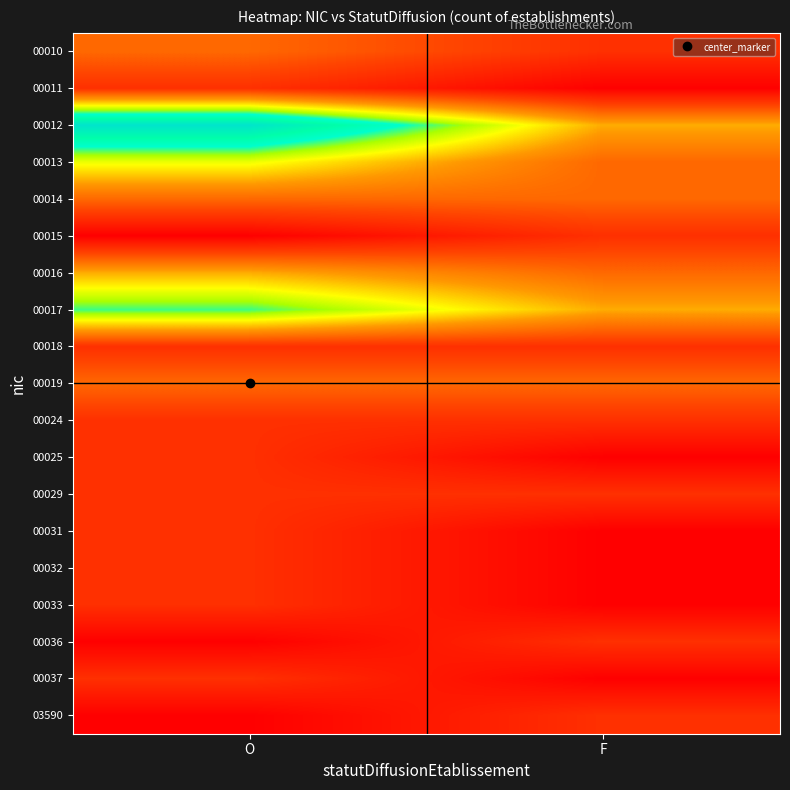

Reading left to right, extract all data points from this chart.

00010: O=2.0	F=1.0
00011: O=1.0	F=0.0
00012: O=7.0	F=3.0
00013: O=4.0	F=2.0
00014: O=2.0	F=2.0
00015: O=0.0	F=1.0
00016: O=3.0	F=2.0
00017: O=5.0	F=3.0
00018: O=1.0	F=1.0
00019: O=2.0	F=2.0
00024: O=1.0	F=1.0
00025: O=1.0	F=0.0
00029: O=1.0	F=1.0
00031: O=1.0	F=0.0
00032: O=1.0	F=0.0
00033: O=1.0	F=0.0
00036: O=0.0	F=1.0
00037: O=1.0	F=0.0
03590: O=0.0	F=1.0